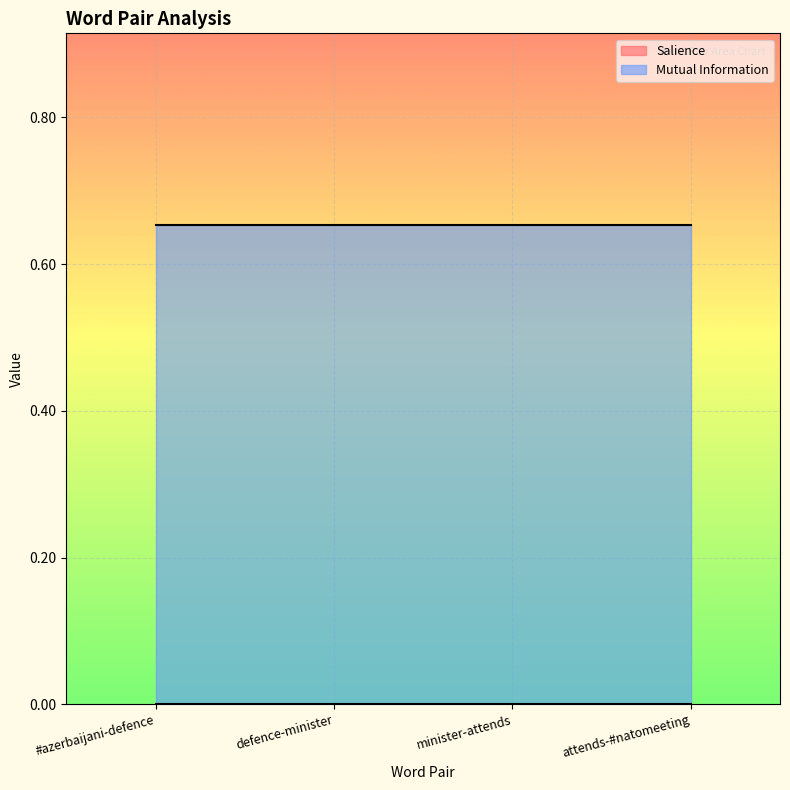

True or false: Salience and Mutual Information intersect in this chart.

False